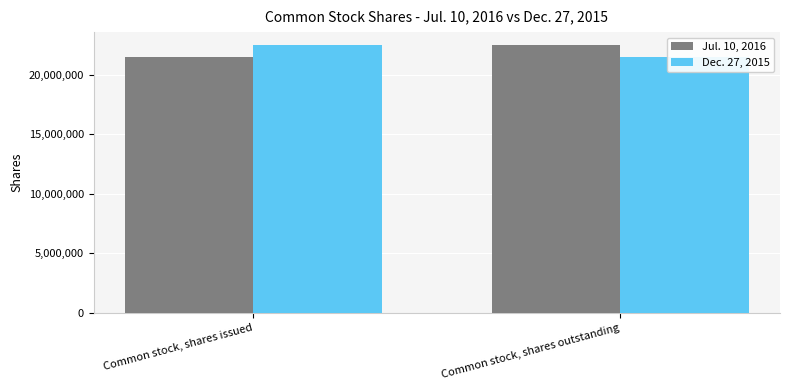

What is the spread (max minus min) of values at Common stock, shares issued?

999287